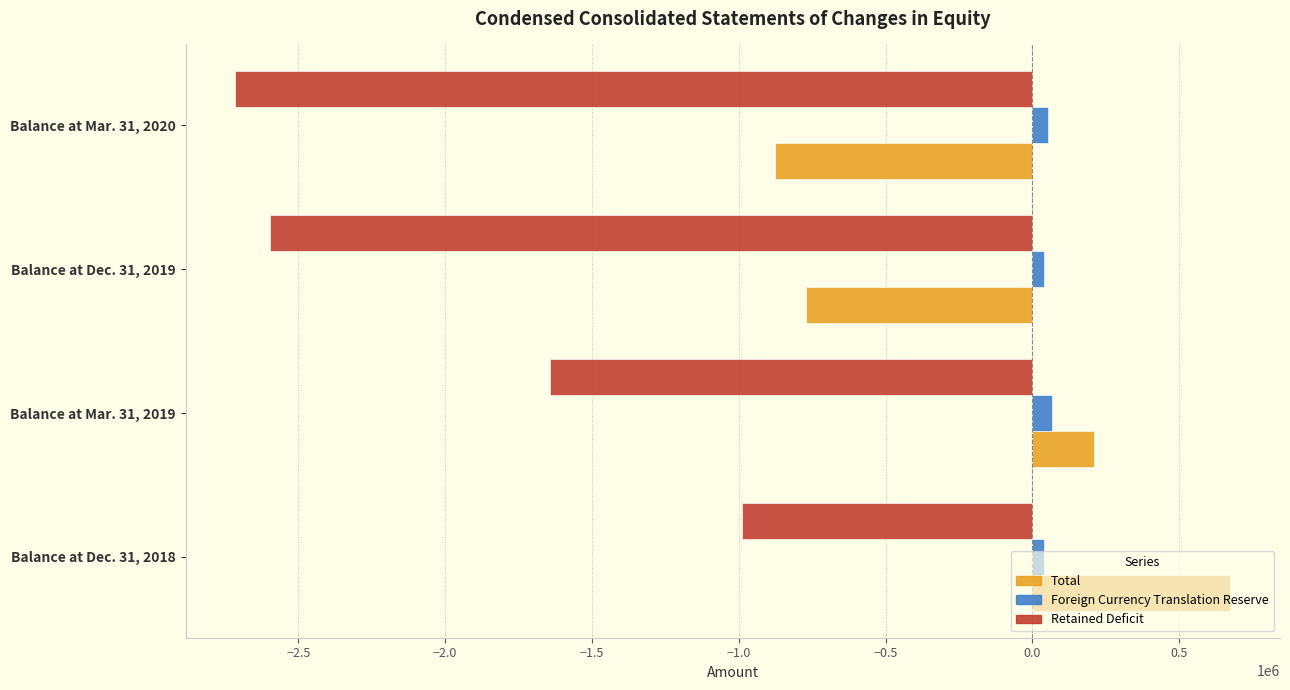

How many data points in Total are less than 209838?

2